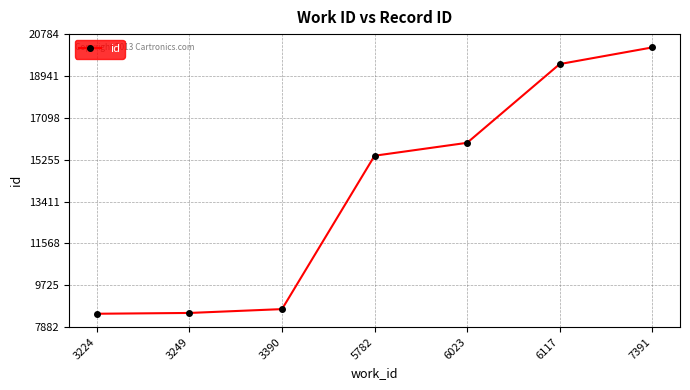

What is the change in value from 3224 to 6023?

+7529